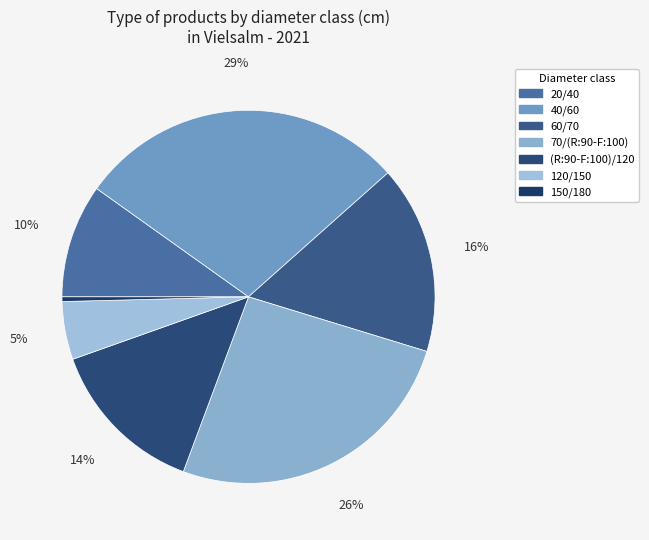

True or false: (R:90-F:100)/120 accounts for 14% of the total.

True